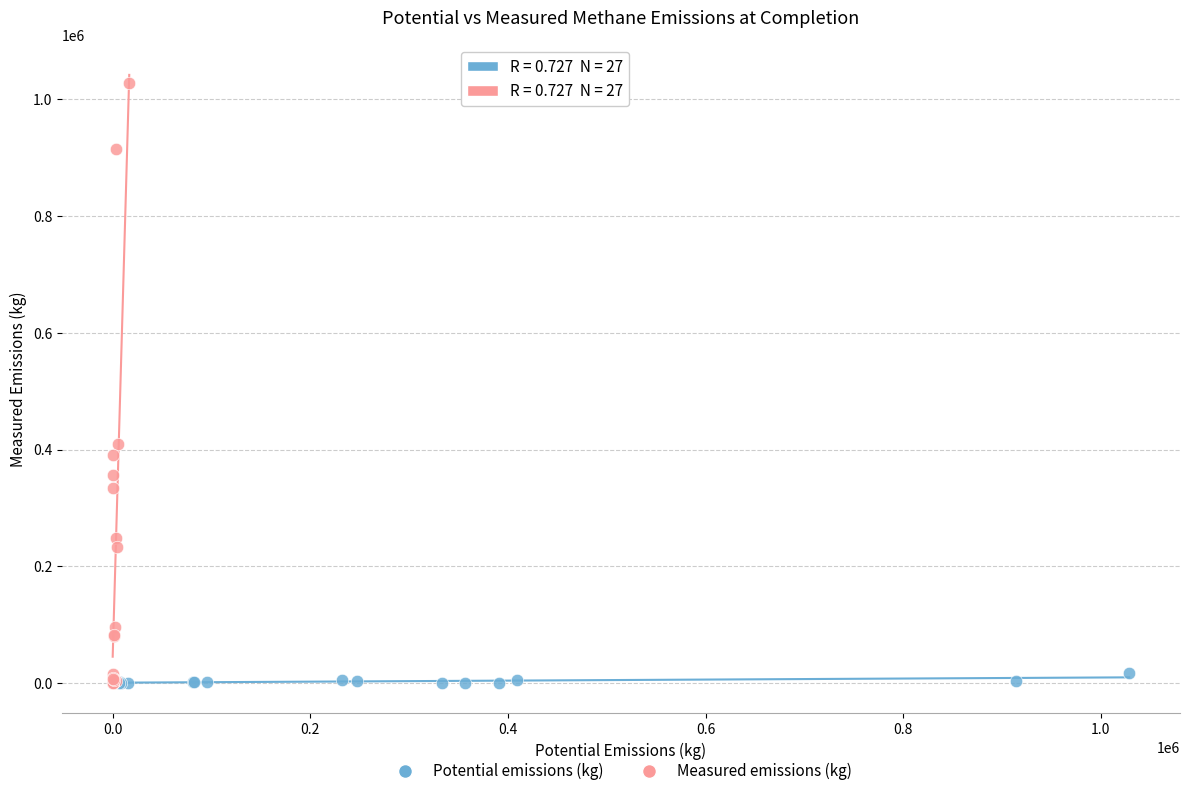

Which series has the largest Y range (max minus min)?

Measured emissions (kg)